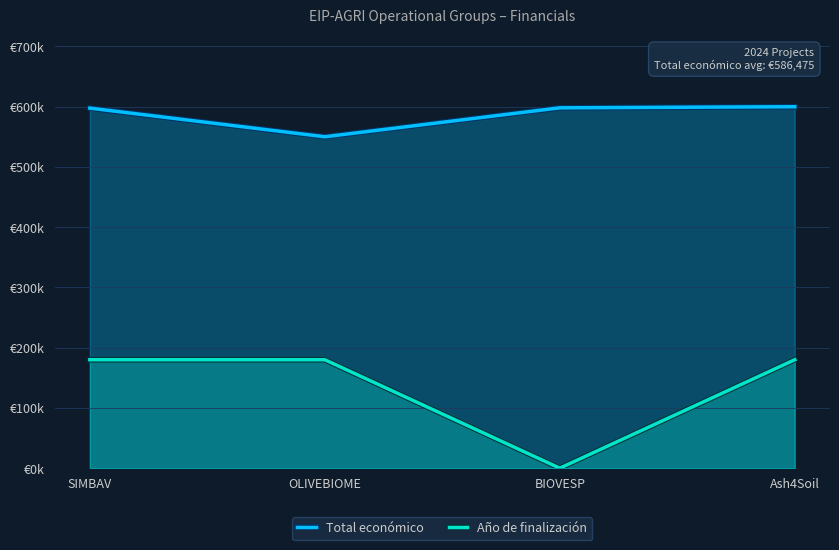

How many values in the Año de finalización series are below 179999?

1